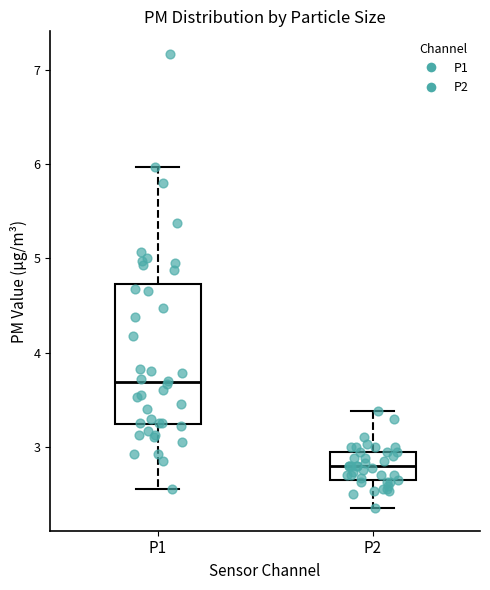

Reading left to right, read every box against the y-axis: the position of its median line, the range the box covers, and the ends of its whiskers. The values are not printed on the chart, so give them approximately, as read against the axis.

P1: median 3.7, box 3.2 to 4.7, whiskers 2.6 to 6.0
P2: median 2.8, box 2.6 to 3.0, whiskers 2.4 to 3.4